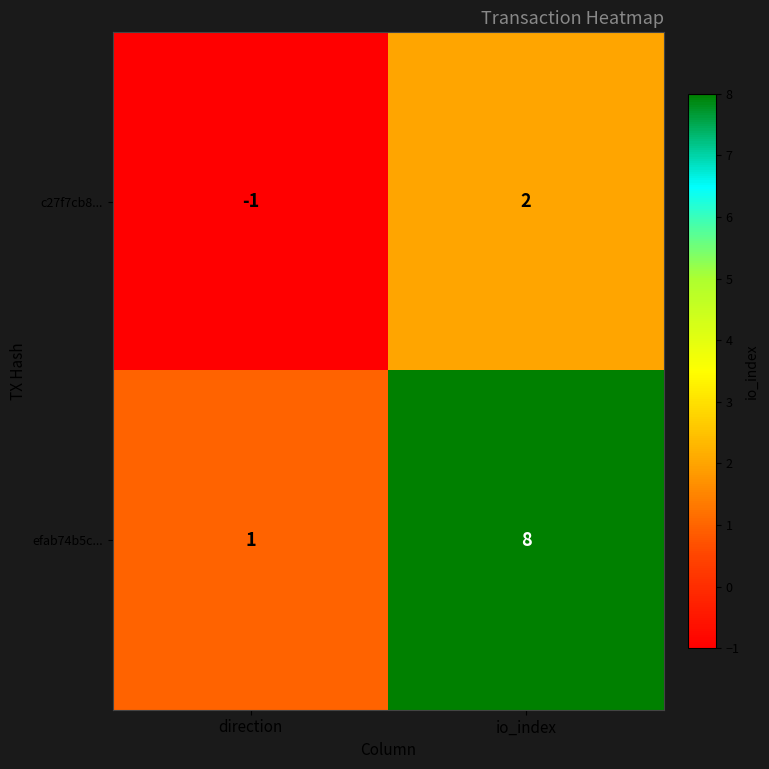

Reading left to right, list all the values displayed in this chart.

c27f7cb8...: direction=-1	io_index=2
efab74b5c...: direction=1	io_index=8